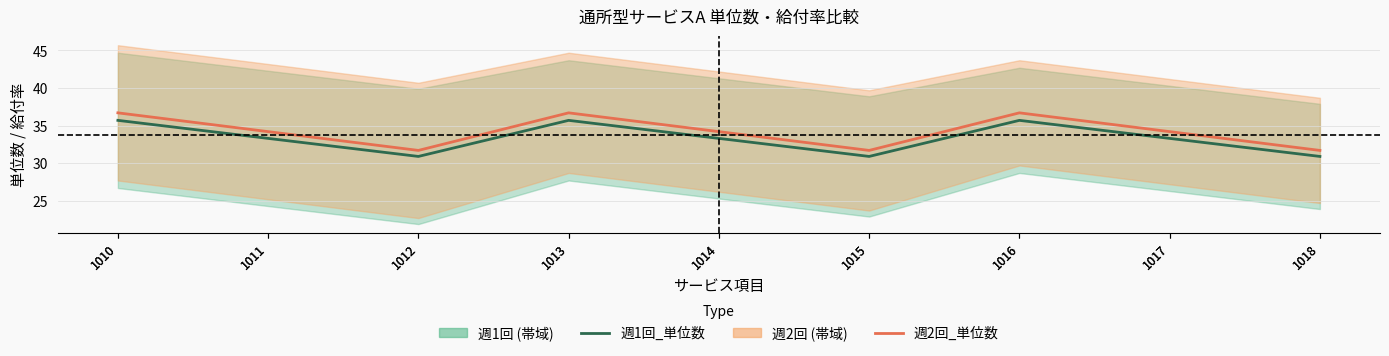

How many interior local peaks does the 週2回_単位数 series have?

2